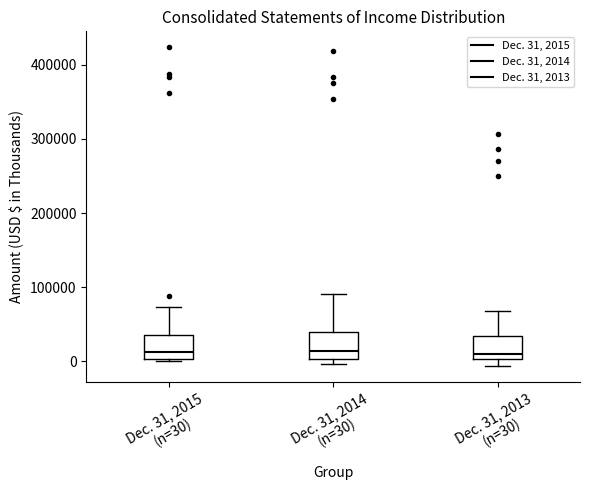

Reading left to right, transcribe this box plot: for each box, give where its median line is, the range the box spans, and where its two whiskers end, as read against the y-axis. The values are not printed on the chart, so give them approximately, as read against the axis.

Dec. 31, 2015 (n=30): median 10000, box 0 to 40000, whiskers 0 to 70000
Dec. 31, 2014 (n=30): median 10000, box 0 to 40000, whiskers 0 (just below the box's lower edge) to 90000
Dec. 31, 2013 (n=30): median 10000, box 0 to 30000, whiskers -10000 to 70000